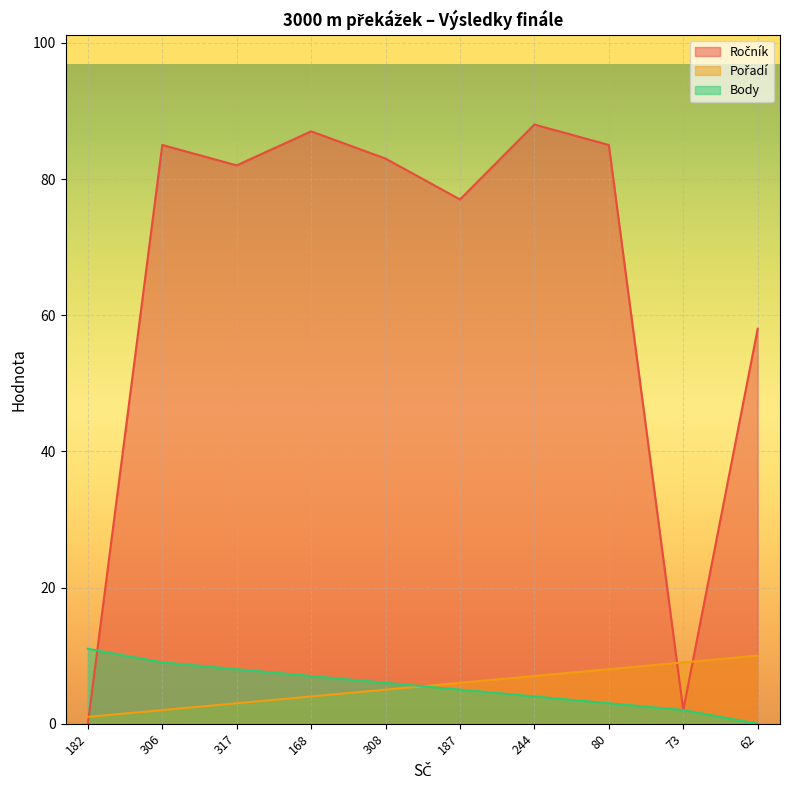

True or false: Pořadí has more than 1 points higher than both neighbors.

False